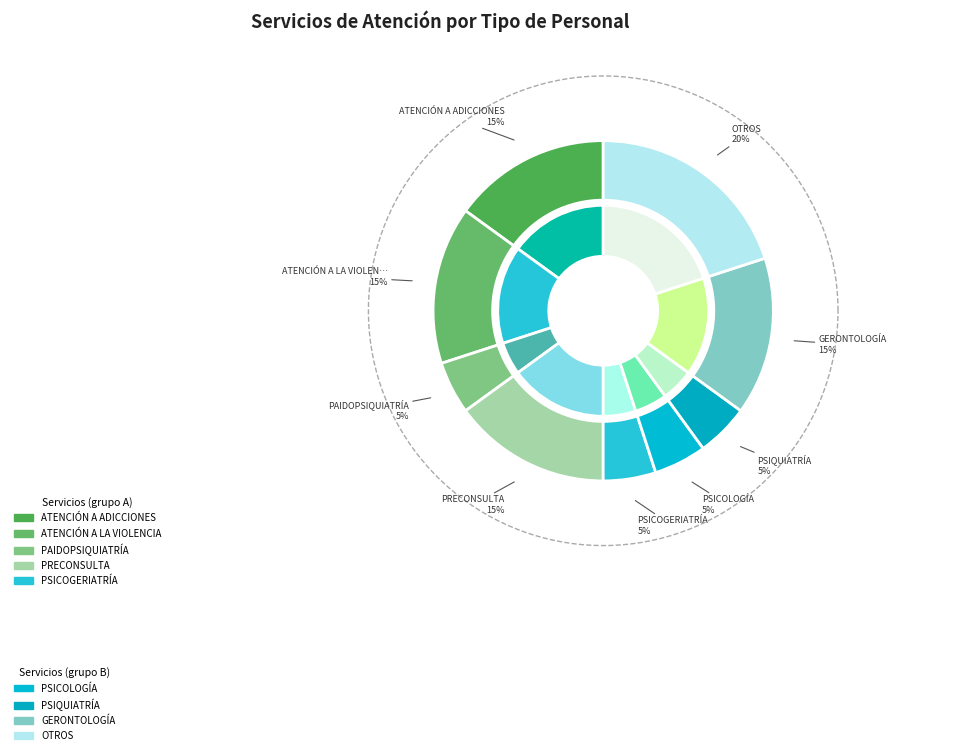

Which slice is the largest?

OTROS